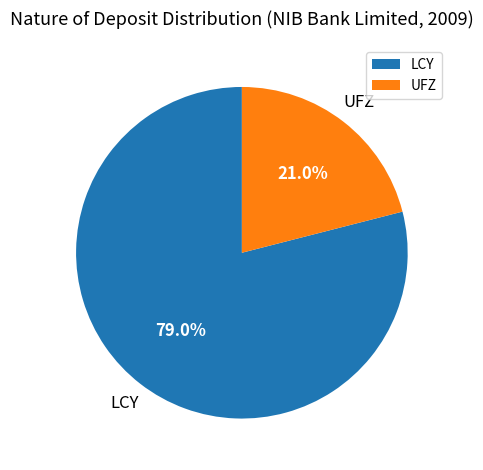

What is the ratio of the value at LCY to the value at UFZ?

3.8